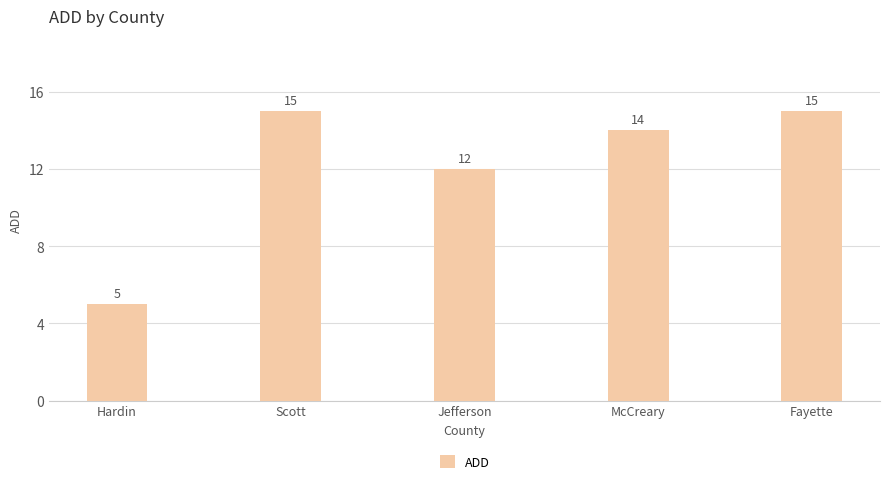

Which has a higher value, Jefferson or Scott?

Scott